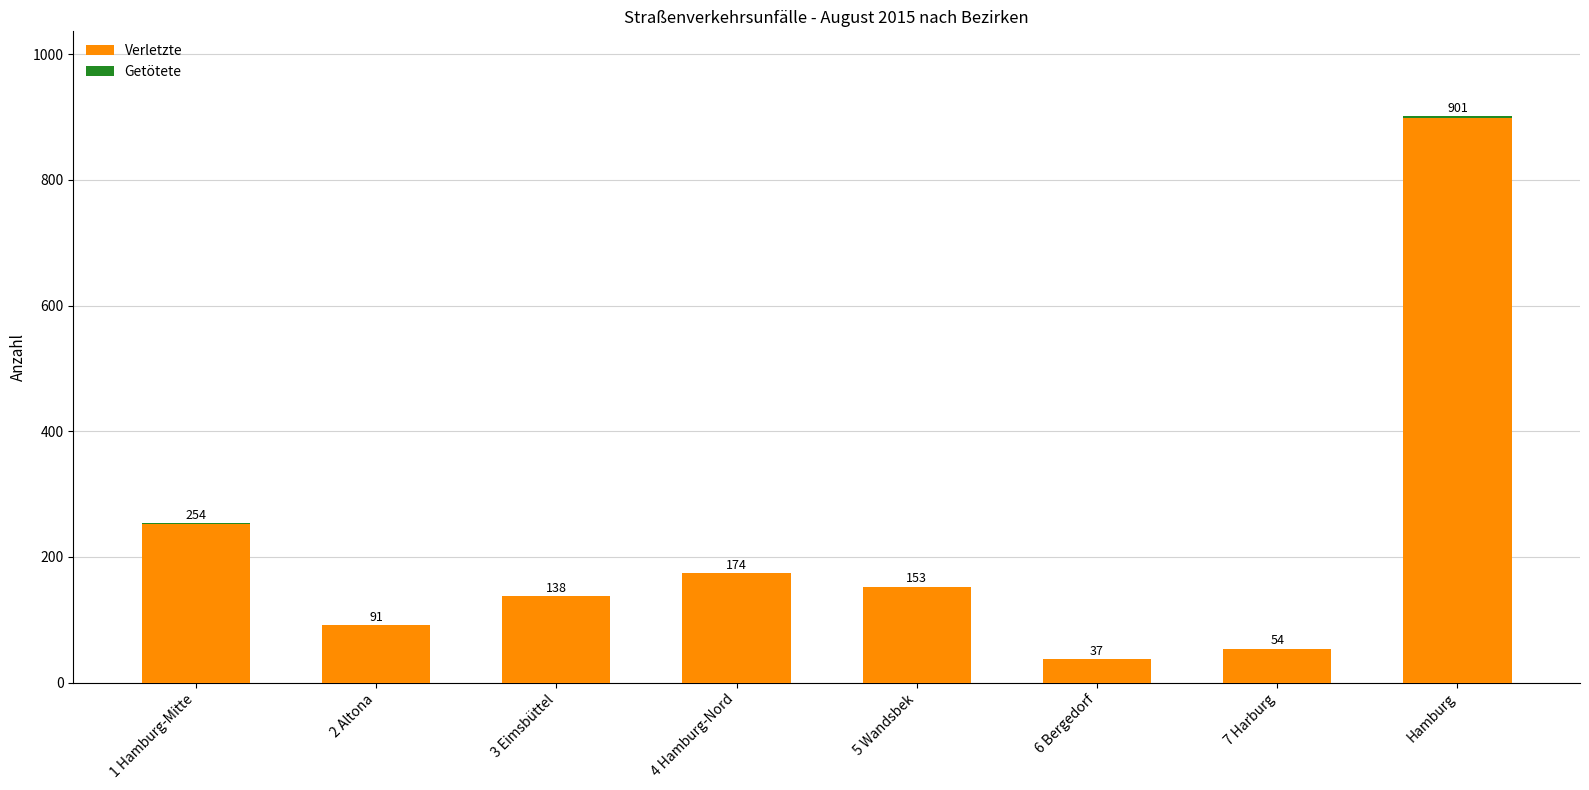

True or false: Verletzte has a value of 36 at 5 Wandsbek.

False